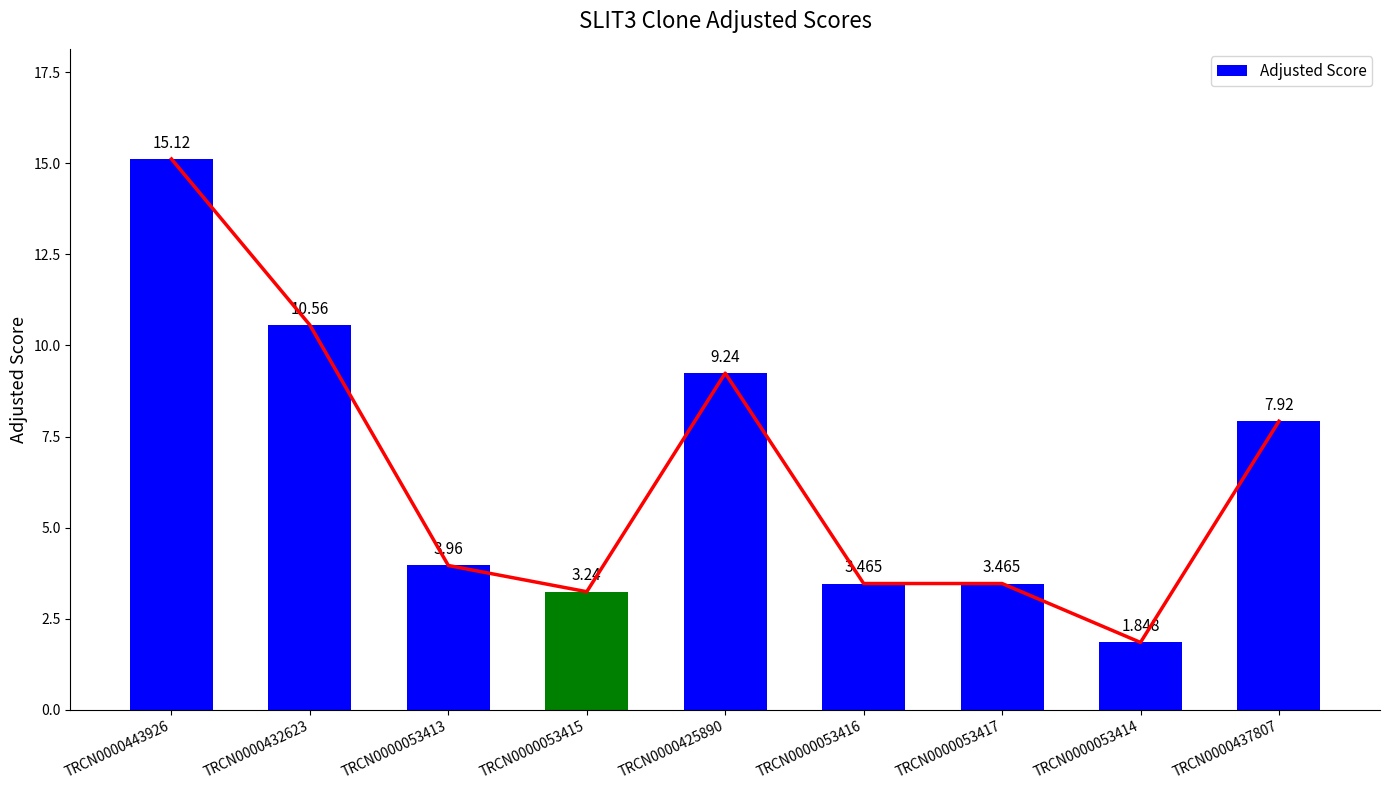

Which label corresponds to the largest value in the chart?

TRCN0000443926